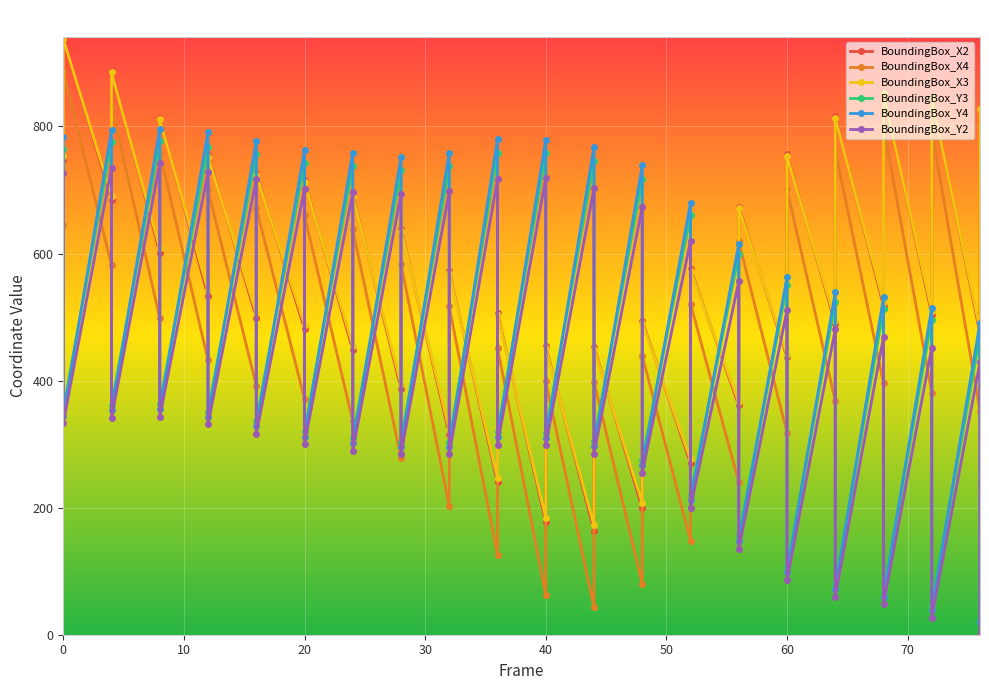

Is this an area chart (filled region under the line)?

No